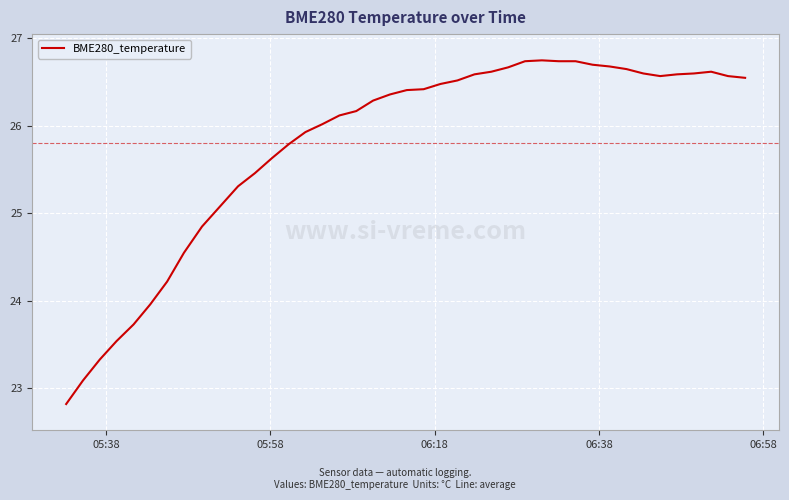

What is the difference between the maximum and minimum values?

3.9